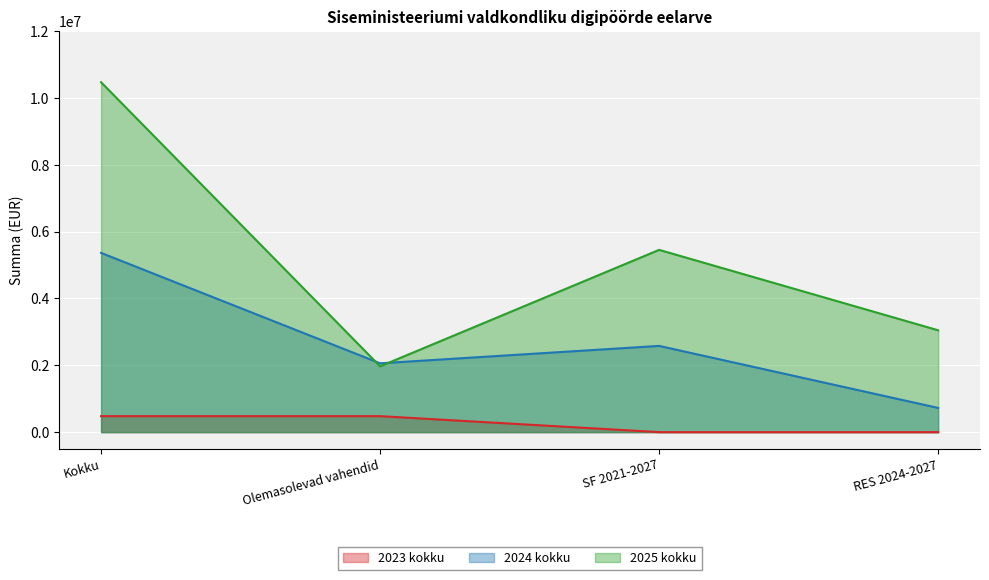

What is the difference between the second highest and second lowest values in the 2024 kokku series?

520646.5